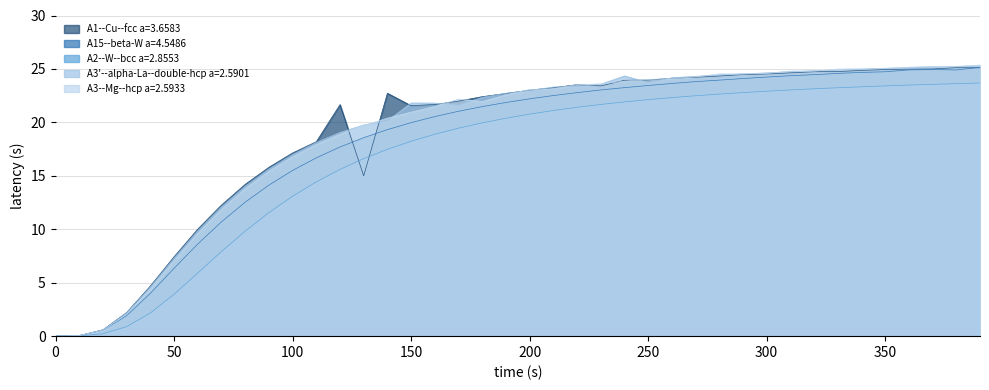

Reading left to right, transcribe all the data shown in this chart.

A1--Cu--fcc a=3.6583: 0=0.0	10=0.1	20=0.6	30=2.2	40=4.7	50=7.4	60=10.0	70=12.3	80=14.2	90=15.8	100=17.1	110=18.2	120=21.7	130=15.0	140=22.7	150=21.6	160=21.7	170=22.0	180=22.4	190=22.7	200=23.0	210=23.2	220=23.5	230=23.4	240=23.9	250=24.0	260=24.1	270=24.2	280=24.3	290=24.5	300=24.5	310=24.6	320=24.7	330=24.8	340=24.9	350=24.9	360=25.0	370=25.0	380=25.1	390=25.1
A15--beta-W a=4.5486: 0=0.0	10=0.1	20=0.6	30=1.9	40=4.0	50=6.3	60=8.6	70=10.7	80=12.5	90=14.1	100=15.5	110=16.7	120=17.7	130=18.6	140=19.3	150=20.0	160=20.5	170=21.0	180=21.5	190=21.9	200=22.2	210=22.5	220=22.8	230=23.0	240=23.2	250=23.5	260=23.6	270=23.8	280=24.0	290=24.1	300=24.2	310=24.4	320=24.5	330=24.6	340=24.7	350=24.7	360=24.9	370=24.9	380=24.9	390=25.1
A2--W--bcc a=2.8553: 0=0.0	10=0.0	20=0.2	30=0.9	40=2.2	50=3.9	60=5.9	70=7.9	80=9.8	90=11.6	100=13.1	110=14.4	120=15.6	130=16.6	140=17.5	150=18.2	160=18.9	170=19.5	180=20.0	190=20.4	200=20.8	210=21.1	220=21.4	230=21.7	240=21.9	250=22.1	260=22.3	270=22.5	280=22.6	290=22.8	300=22.9	310=23.0	320=23.1	330=23.2	340=23.3	350=23.4	360=23.5	370=23.6	380=23.6	390=23.7
A3'--alpha-La--double-hcp a=2.5901: 0=0.0	10=0.1	20=0.6	30=2.2	40=4.6	50=7.3	60=9.9	70=12.1	80=14.0	90=15.6	100=17.0	110=18.1	120=19.1	130=19.8	140=20.1	150=21.8	160=21.8	170=21.6	180=22.3	190=22.7	200=23.0	210=23.3	220=23.3	230=23.6	240=24.4	250=23.7	260=24.2	270=24.3	280=24.4	290=24.5	300=24.6	310=24.7	320=24.8	330=24.9	340=25.0	350=25.1	360=25.1	370=25.2	380=25.2	390=25.3
A3--Mg--hcp a=2.5933: 0=0.0	10=0.1	20=0.6	30=2.1	40=4.4	50=7.1	60=9.6	70=11.9	80=13.8	90=15.4	100=16.8	110=17.9	120=18.9	130=19.7	140=20.4	150=21.0	160=21.5	170=22.2	180=22.0	190=22.6	200=23.1	210=23.1	220=23.5	230=23.6	240=23.9	250=24.0	260=24.1	270=24.3	280=24.5	290=24.5	300=24.6	310=24.8	320=24.8	330=25.0	340=25.0	350=25.1	360=25.2	370=25.2	380=25.2	390=25.4